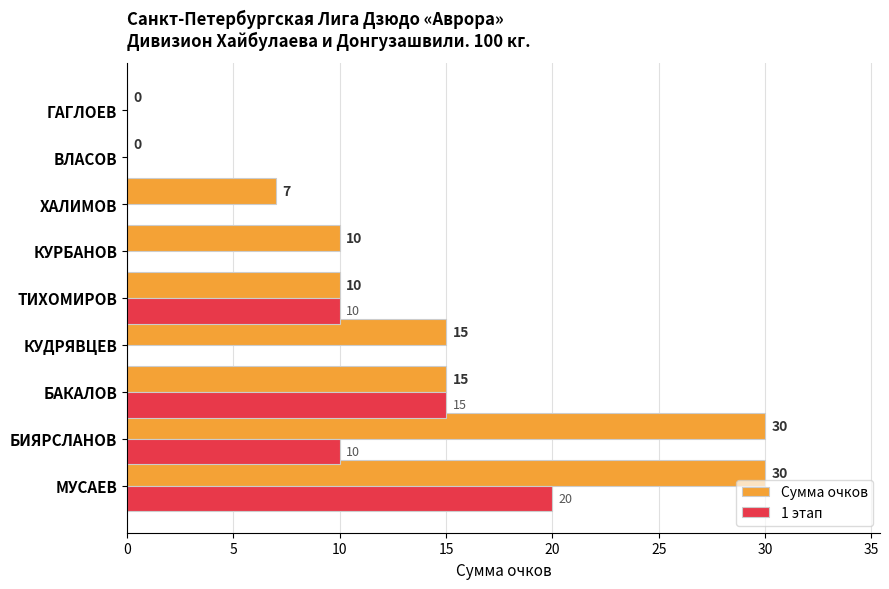

What is the sum of the Сумма очков values at МУСАЕВ and КУРБАНОВ?

40